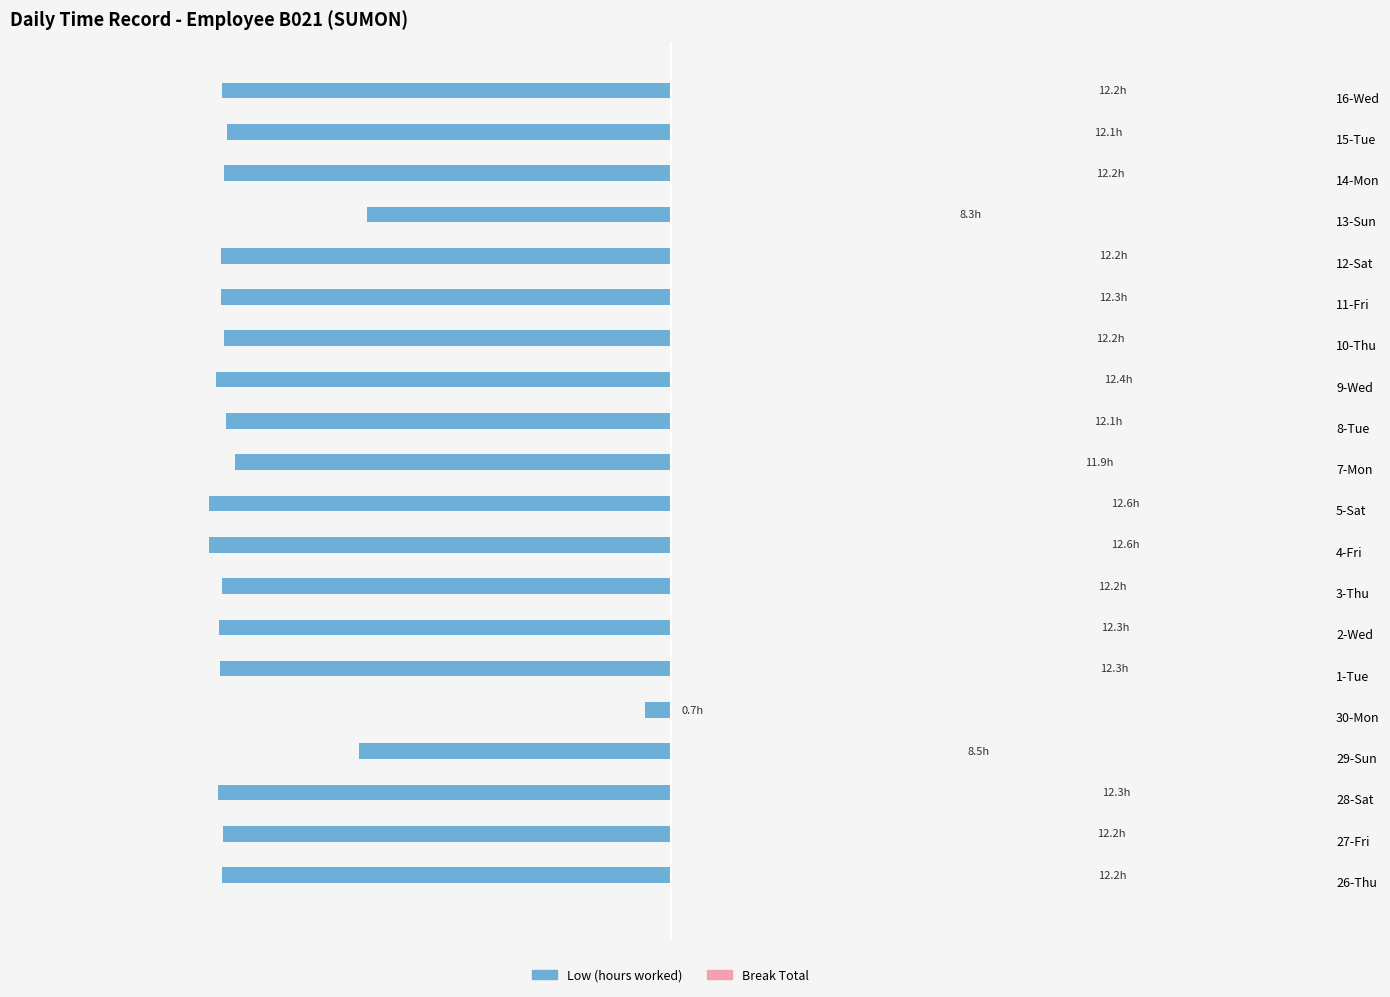

What is the difference between the Low (hours worked) values at 11-Fri and 28-Sat?

0.1